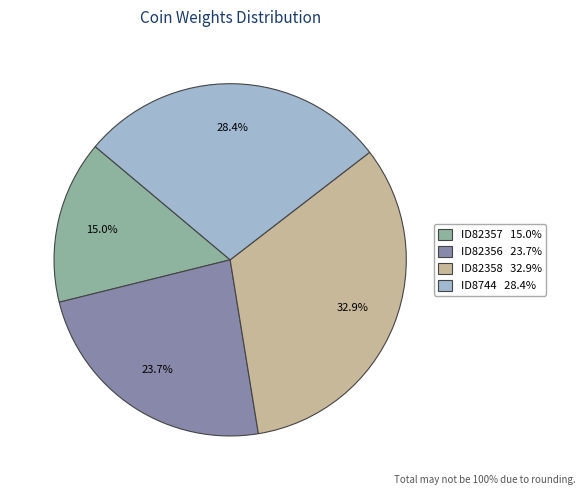

Count the number of slices in the pie.

4